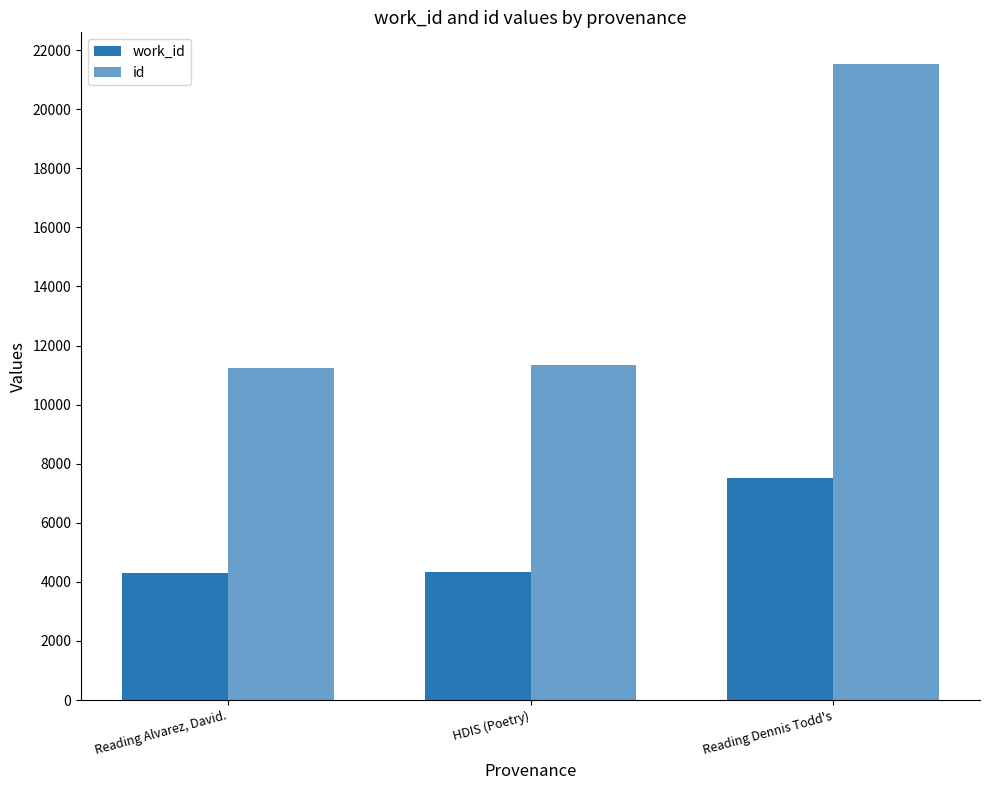

How many groups of bars are there?

3